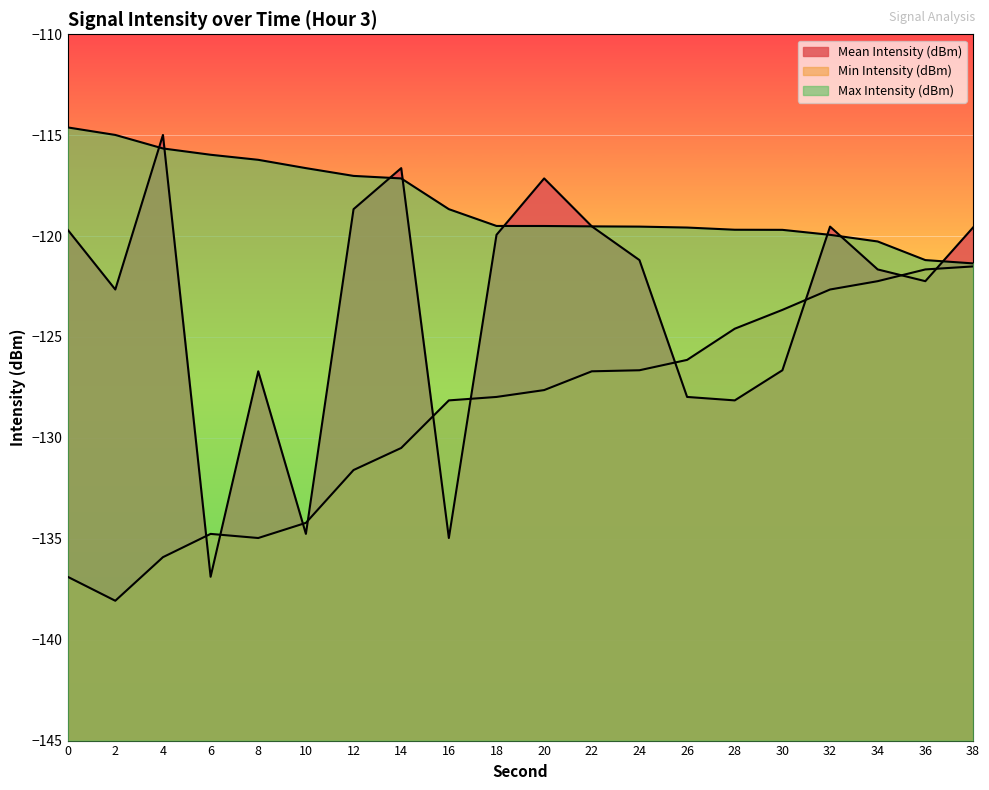

How many data points in Max Intensity (dBm) are less than -119?

11